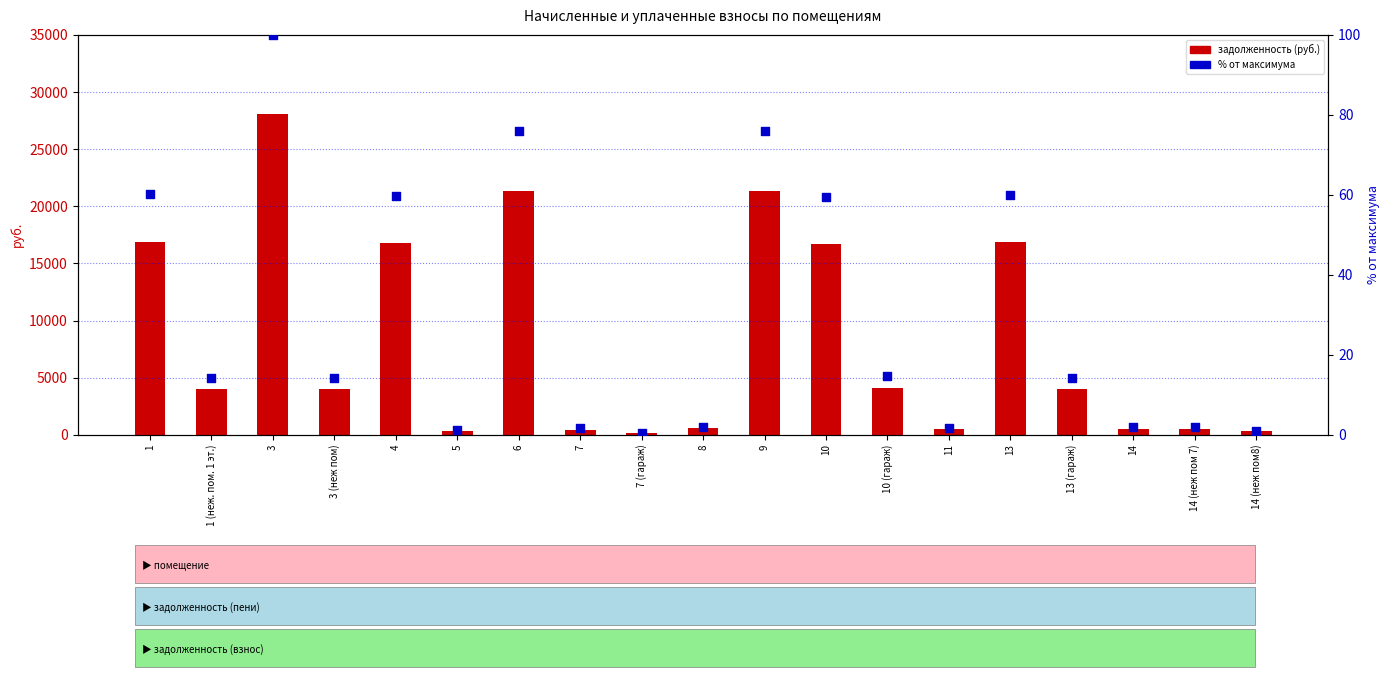

Is the value of задолженность at 1 (неж. пом. 1 эт.) greater than the value of % от максимума at 3?

Yes